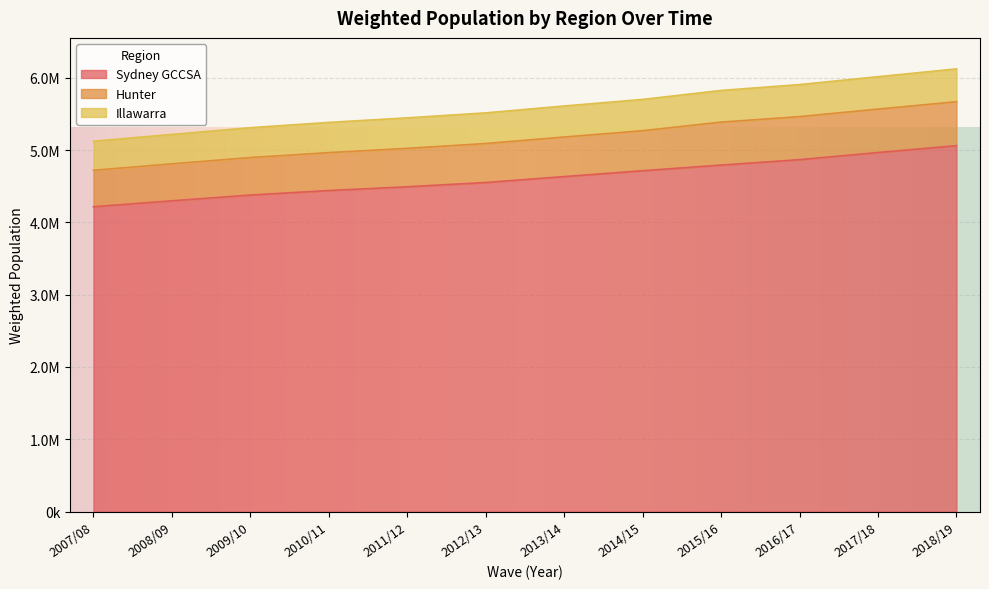

The Hunter series shows 1326019 at 2015/16. True or false?

False